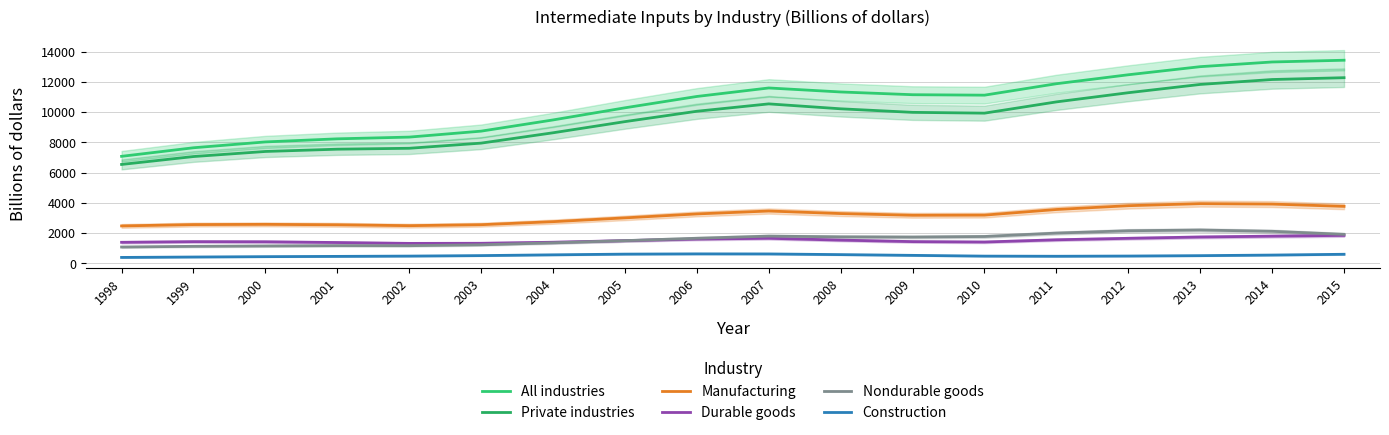

What is the sum of all Construction values?

9368.5